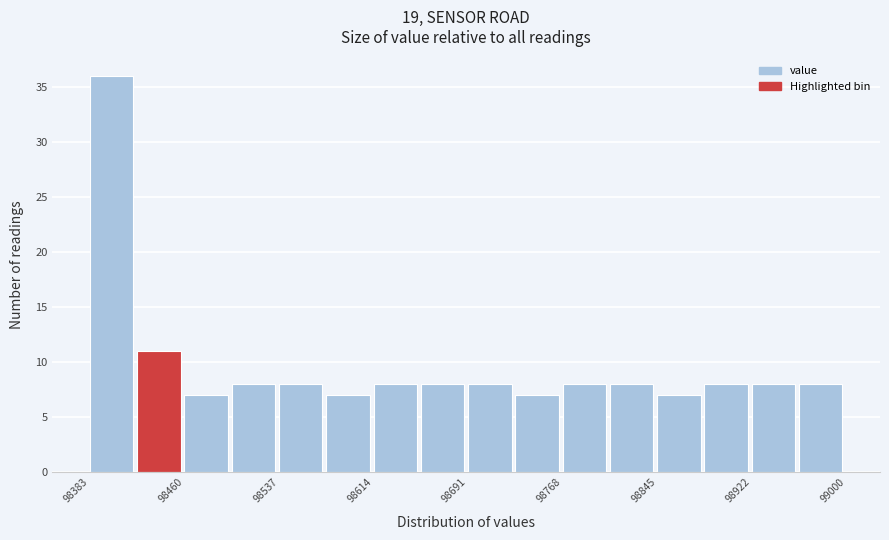

Around what value on the x-axis is the tallest bar? Give the approximate position of its centre, as read against the axis.

98400